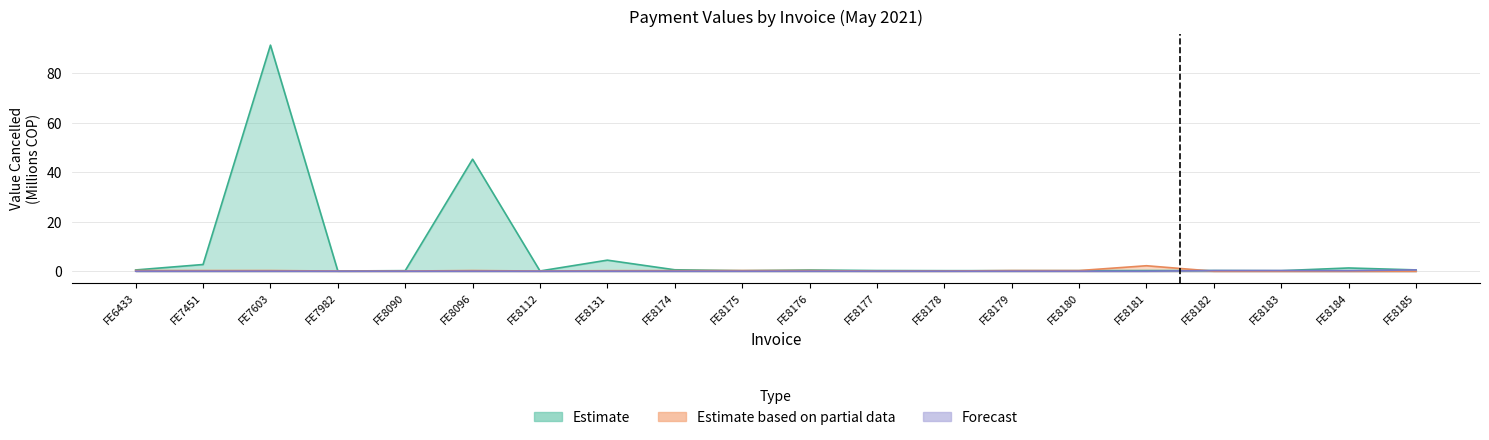

List the labels in order of Forecast value, largest first.

FE8185, FE8182, FE8183, FE8184, FE6433, FE7451, FE7603, FE7982, FE8090, FE8096, FE8112, FE8131, FE8174, FE8175, FE8176, FE8177, FE8178, FE8179, FE8180, FE8181